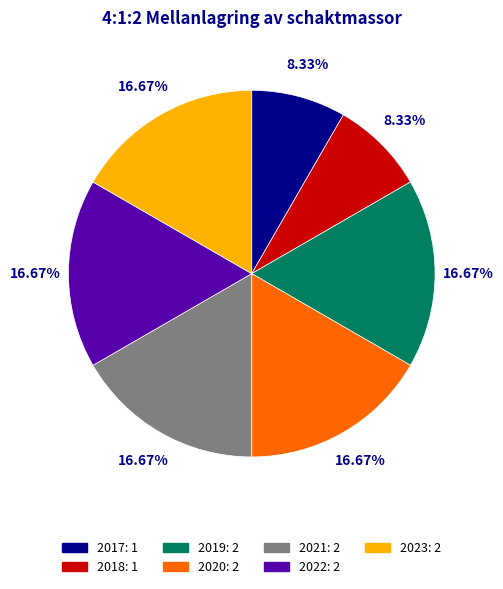

Does 2022: 2 account for over 50% of the chart?

No